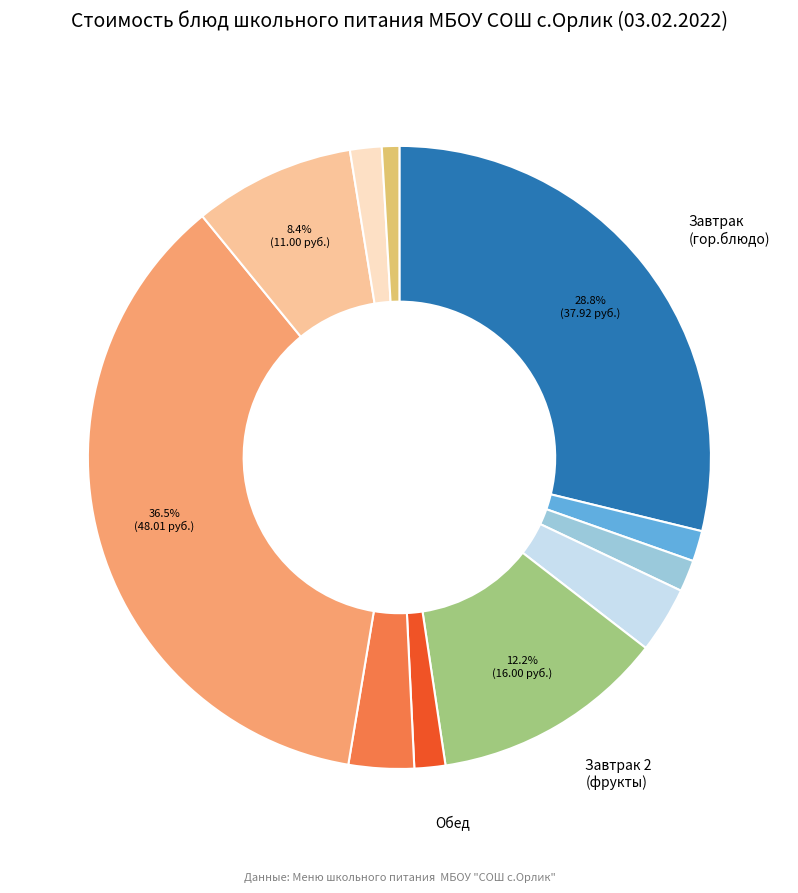

Is there any slice that represents more than half of the pie?

No